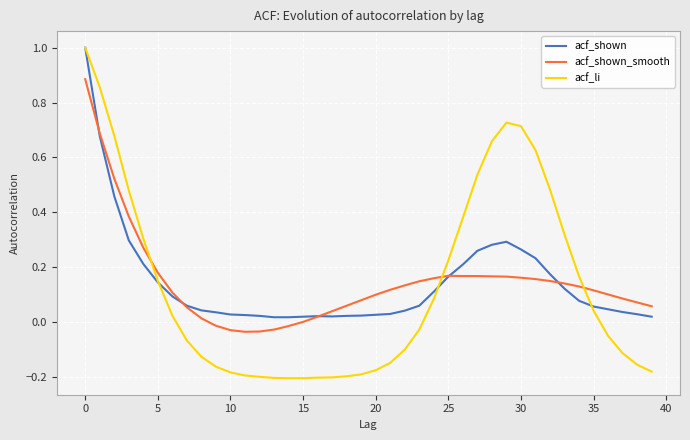

What is the greatest value displayed?

1.0